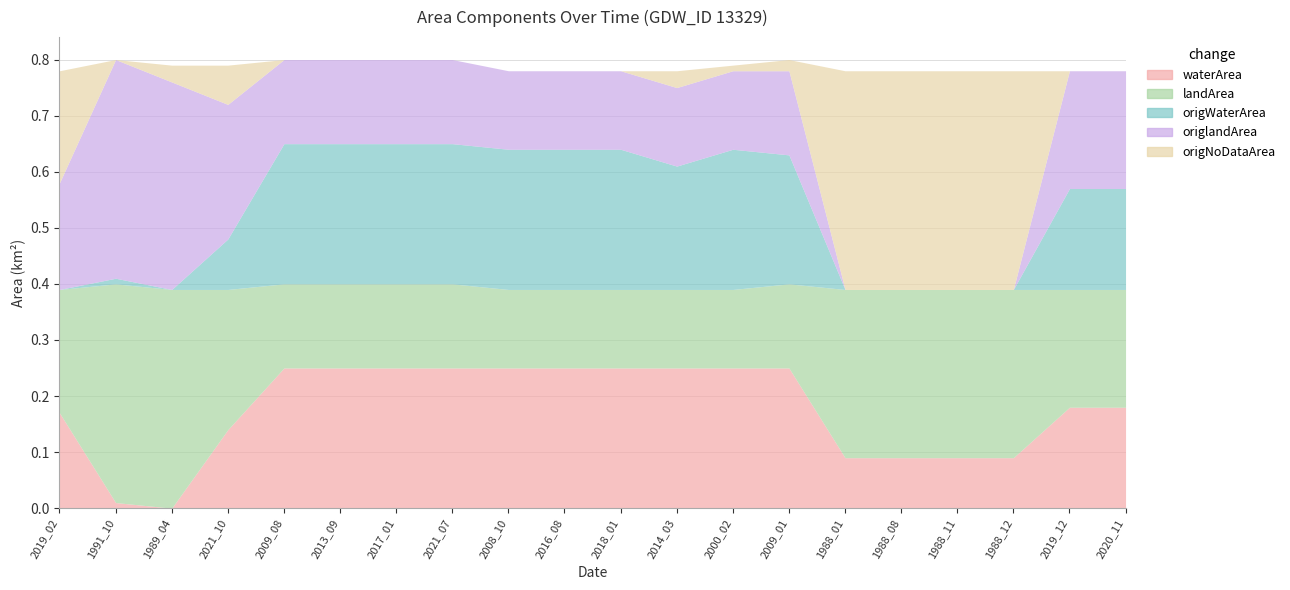

Does the chart have visible grid lines?

Yes